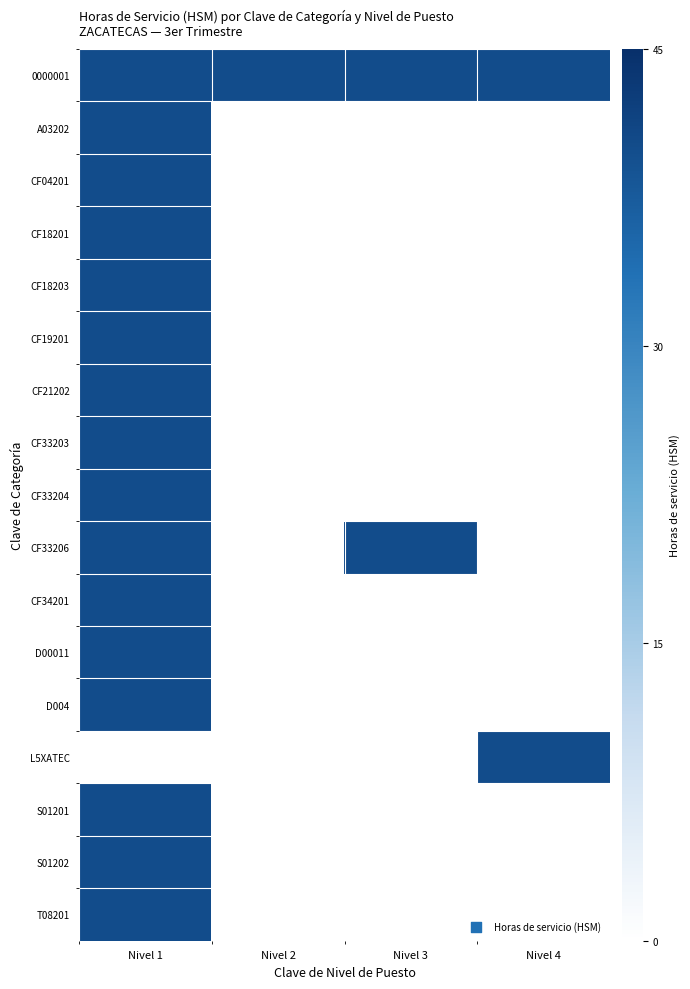

Reading right to left, what are all the values shown in this chart?

0000001: Nivel 4=40	Nivel 3=40	Nivel 2=40	Nivel 1=40
A03202: Nivel 4=0	Nivel 3=0	Nivel 2=0	Nivel 1=40
CF04201: Nivel 4=0	Nivel 3=0	Nivel 2=0	Nivel 1=40
CF18201: Nivel 4=0	Nivel 3=0	Nivel 2=0	Nivel 1=40
CF18203: Nivel 4=0	Nivel 3=0	Nivel 2=0	Nivel 1=40
CF19201: Nivel 4=0	Nivel 3=0	Nivel 2=0	Nivel 1=40
CF21202: Nivel 4=0	Nivel 3=0	Nivel 2=0	Nivel 1=40
CF33203: Nivel 4=0	Nivel 3=0	Nivel 2=0	Nivel 1=40
CF33204: Nivel 4=0	Nivel 3=0	Nivel 2=0	Nivel 1=40
CF33206: Nivel 4=0	Nivel 3=40	Nivel 2=0	Nivel 1=40
CF34201: Nivel 4=0	Nivel 3=0	Nivel 2=0	Nivel 1=40
D00011: Nivel 4=0	Nivel 3=0	Nivel 2=0	Nivel 1=40
D004: Nivel 4=0	Nivel 3=0	Nivel 2=0	Nivel 1=40
L5XATEC: Nivel 4=40	Nivel 3=0	Nivel 2=0	Nivel 1=0
S01201: Nivel 4=0	Nivel 3=0	Nivel 2=0	Nivel 1=40
S01202: Nivel 4=0	Nivel 3=0	Nivel 2=0	Nivel 1=40
T08201: Nivel 4=0	Nivel 3=0	Nivel 2=0	Nivel 1=40